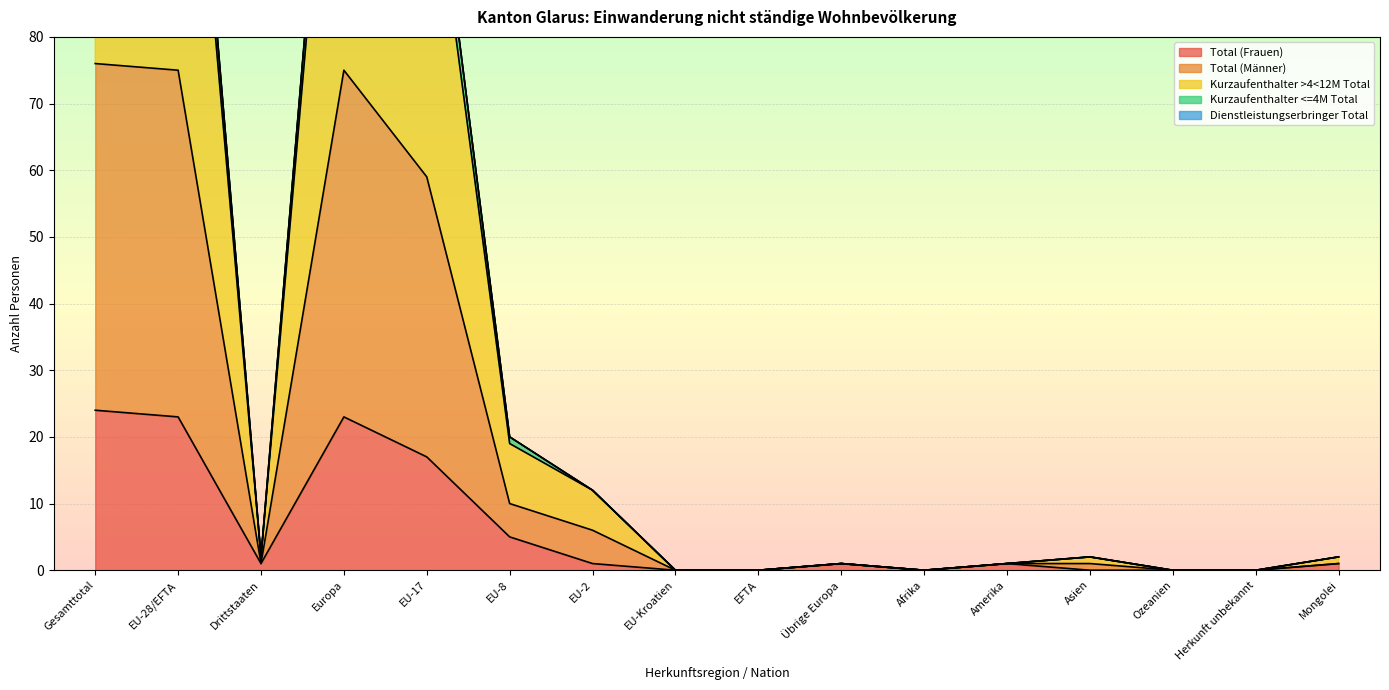

What position from the left is Asien?

13